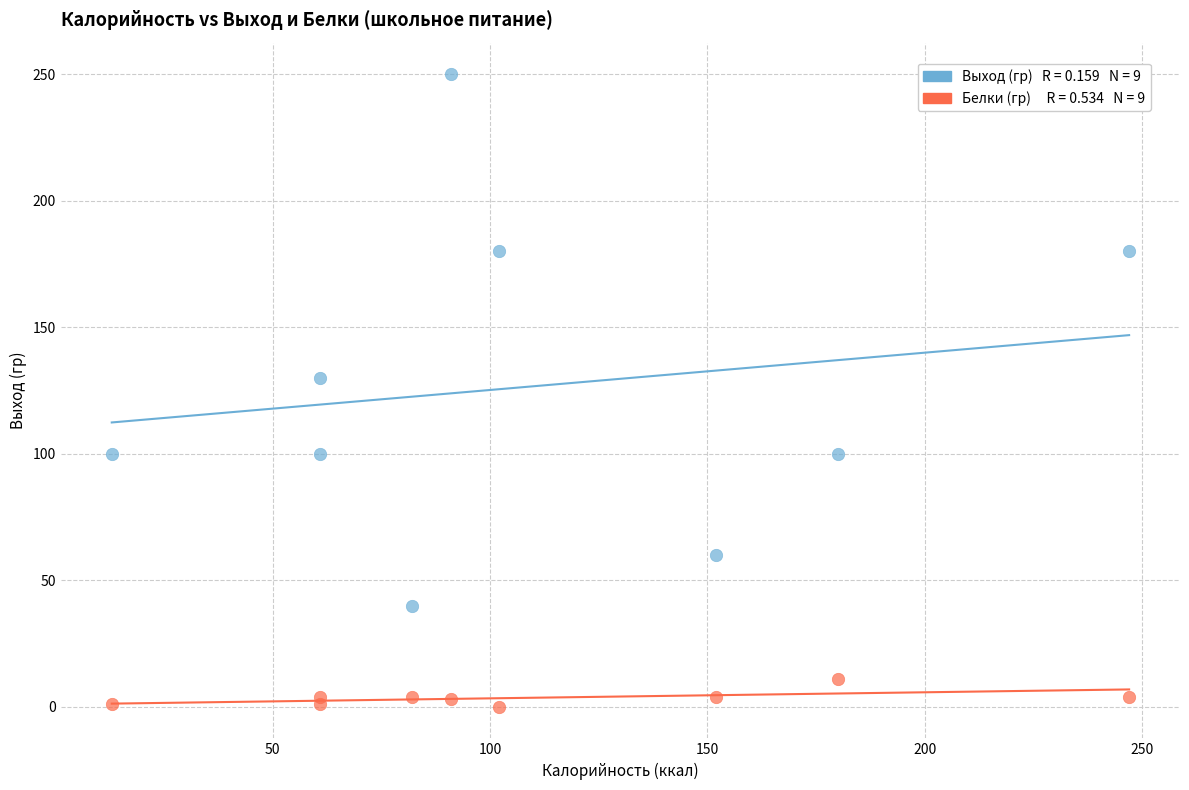

Across all data points, what is the range of X values (max minus min)?

234